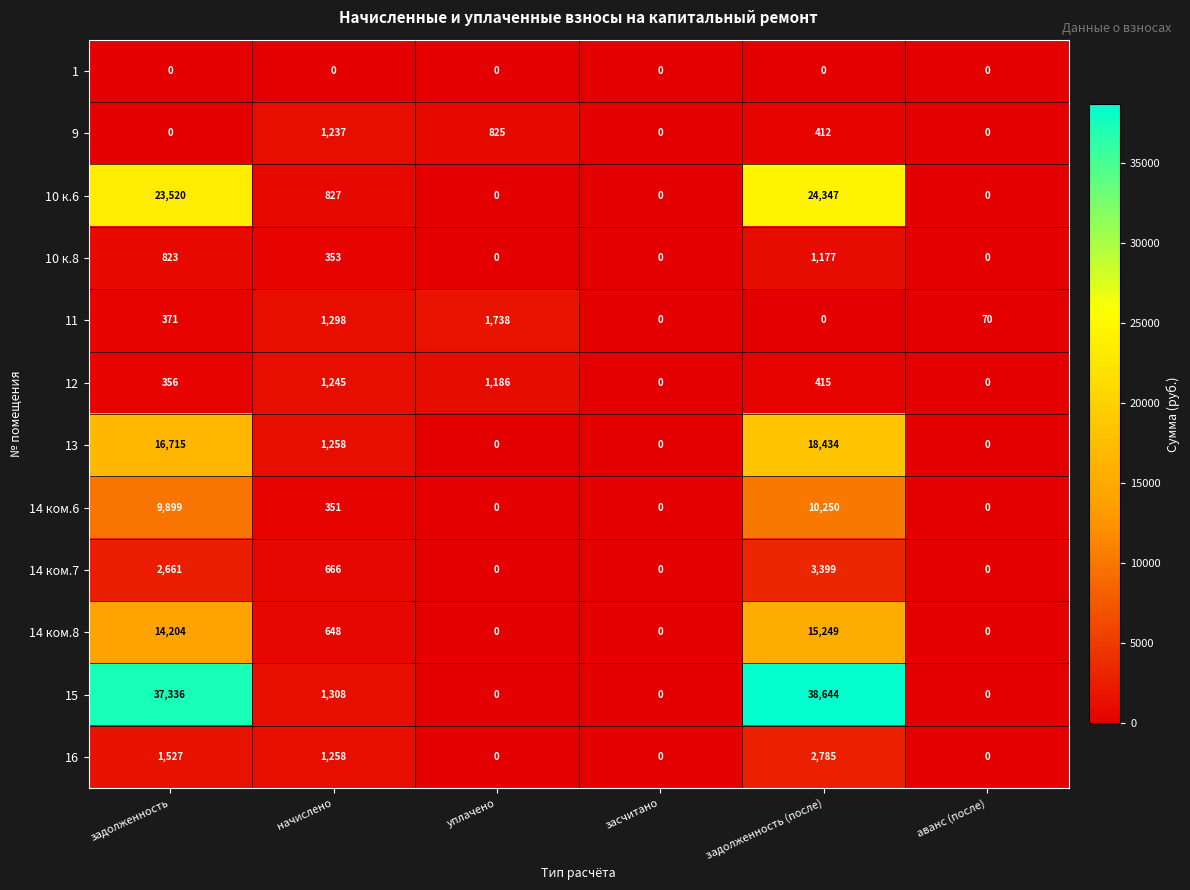

What is the total value across all series at начислено?

10449